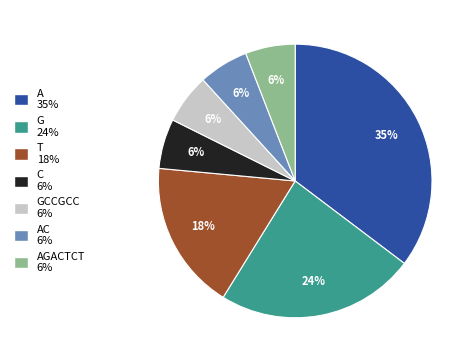

Do AGACTCT 6% and G 24% together represent more than half of the pie?

No